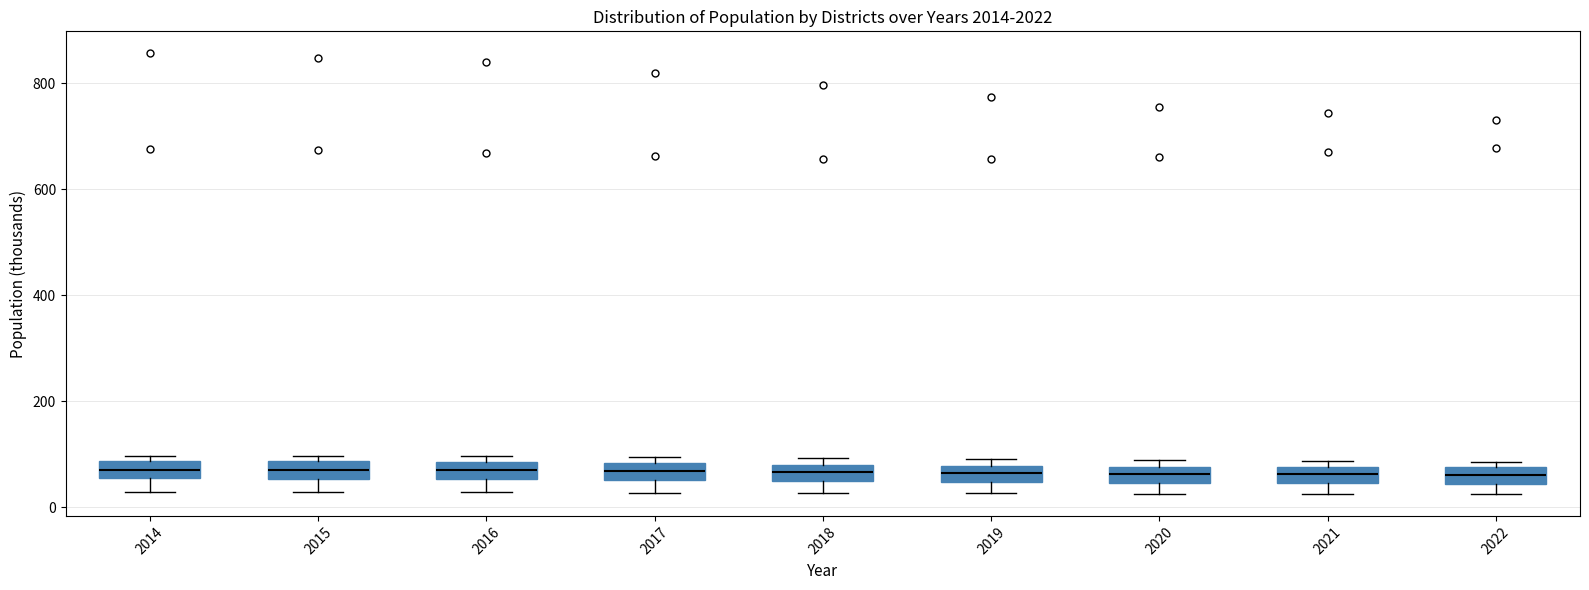

Reading left to right, read every box against the y-axis: the position of its median line, the range the box covers, and the ends of its whiskers. The values are not printed on the chart, so give them approximately, as read against the axis.

2014: median 80 (inside the box), box 60 to 80, whiskers 20 to 100
2015: median 60 (inside the box), box 60 to 80, whiskers 20 to 100
2016: median 60 (inside the box), box 60 to 80, whiskers 20 to 100
2017: median 60 (inside the box), box 60 to 80, whiskers 20 to 100
2018: median 60, box 40 to 80, whiskers 20 to 100
2019: median 60, box 40 to 80, whiskers 20 to 100
2020: median 60, box 40 to 80, whiskers 20 to 80 (just above the box's upper edge)
2021: median 60, box 40 to 80, whiskers 20 to 80 (just above the box's upper edge)
2022: median 60, box 40 to 80, whiskers 20 to 80 (just above the box's upper edge)